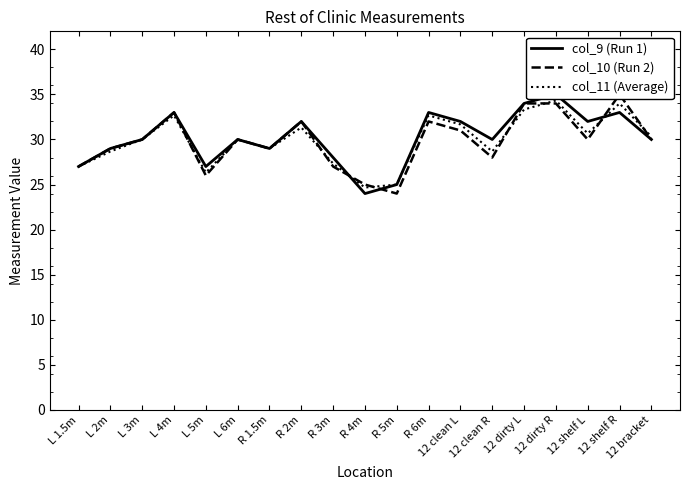

How many categories are shown in the chart?

19